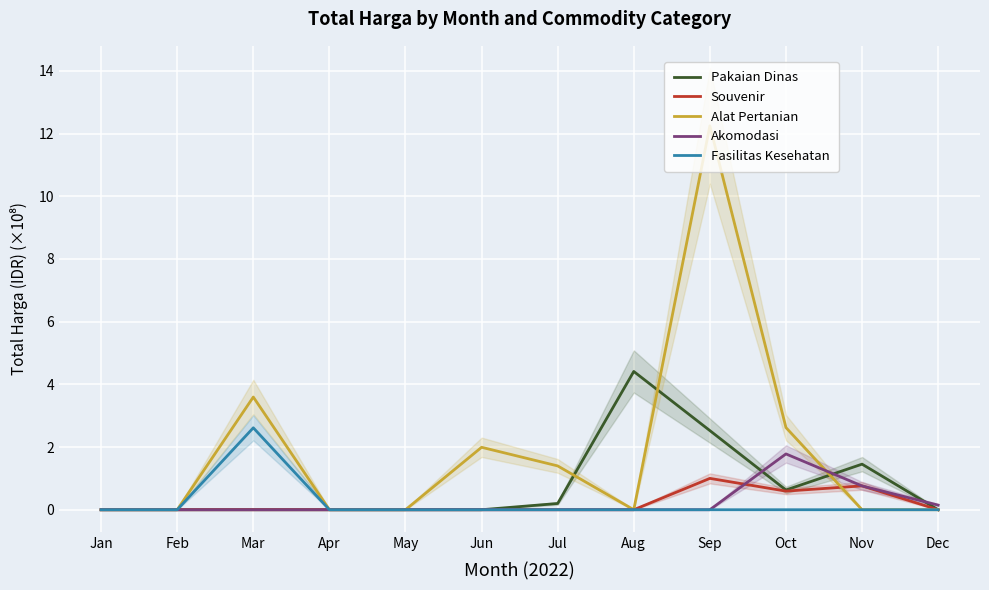

Reading left to right, list all the values displayed in this chart.

Pakaian Dinas: 0.0	0.0	0.0	0.0	0.0	0.0	0.2	4.4	2.5	0.6	1.5	0.0
Souvenir: 0.0	0.0	0.0	0.0	0.0	0.0	0.0	0.0	1.0	0.6	0.8	0.0
Alat Pertanian: 0.0	0.0	3.6	0.0	0.0	2.0	1.4	0.0	12.2	2.6	0.0	0.0
Akomodasi: 0.0	0.0	0.0	0.0	0.0	0.0	0.0	0.0	0.0	1.8	0.8	0.1
Fasilitas Kesehatan: 0.0	0.0	2.6	0.0	0.0	0.0	0.0	0.0	0.0	0.0	0.0	0.0